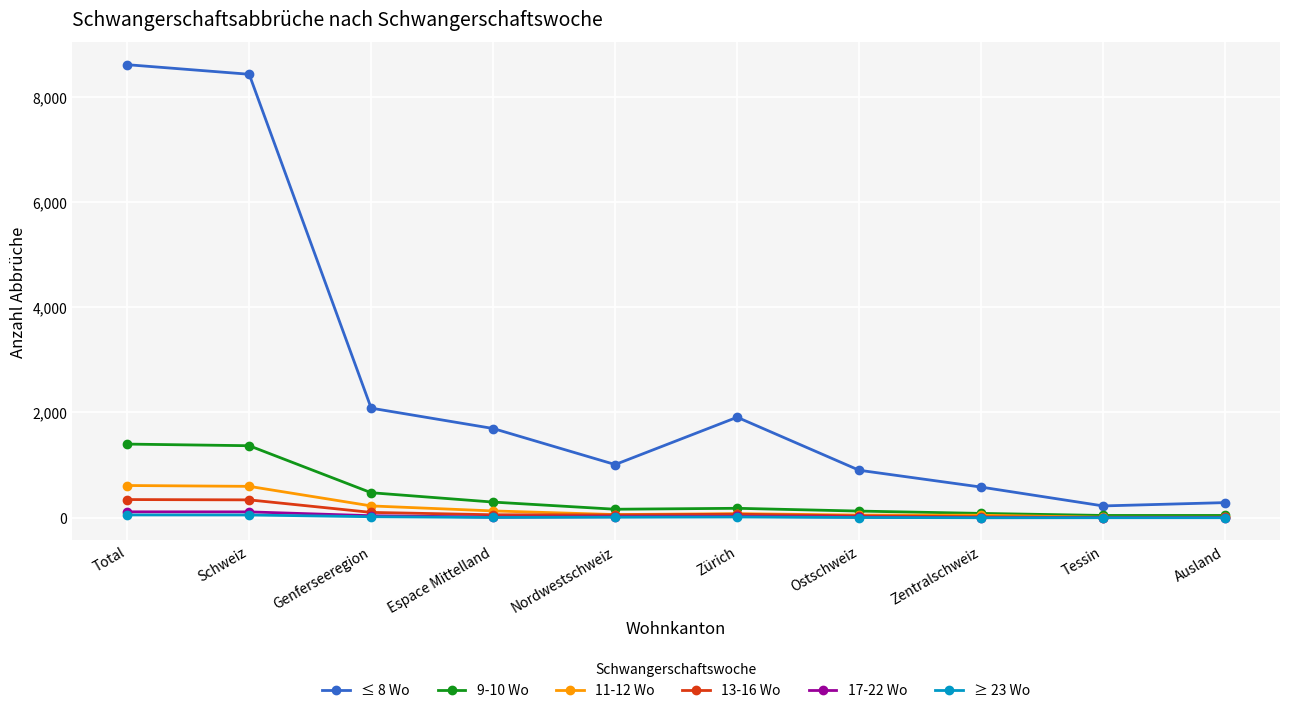

True or false: ≤ 8 Wo and 11-12 Wo intersect in this chart.

False